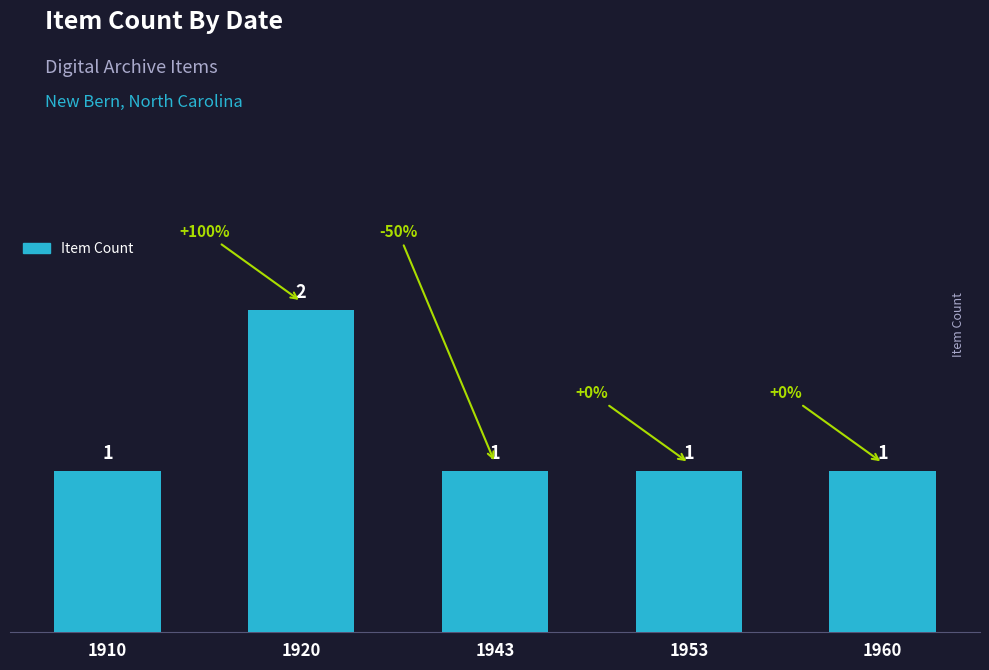

True or false: the data shows 2 at 1943.

False